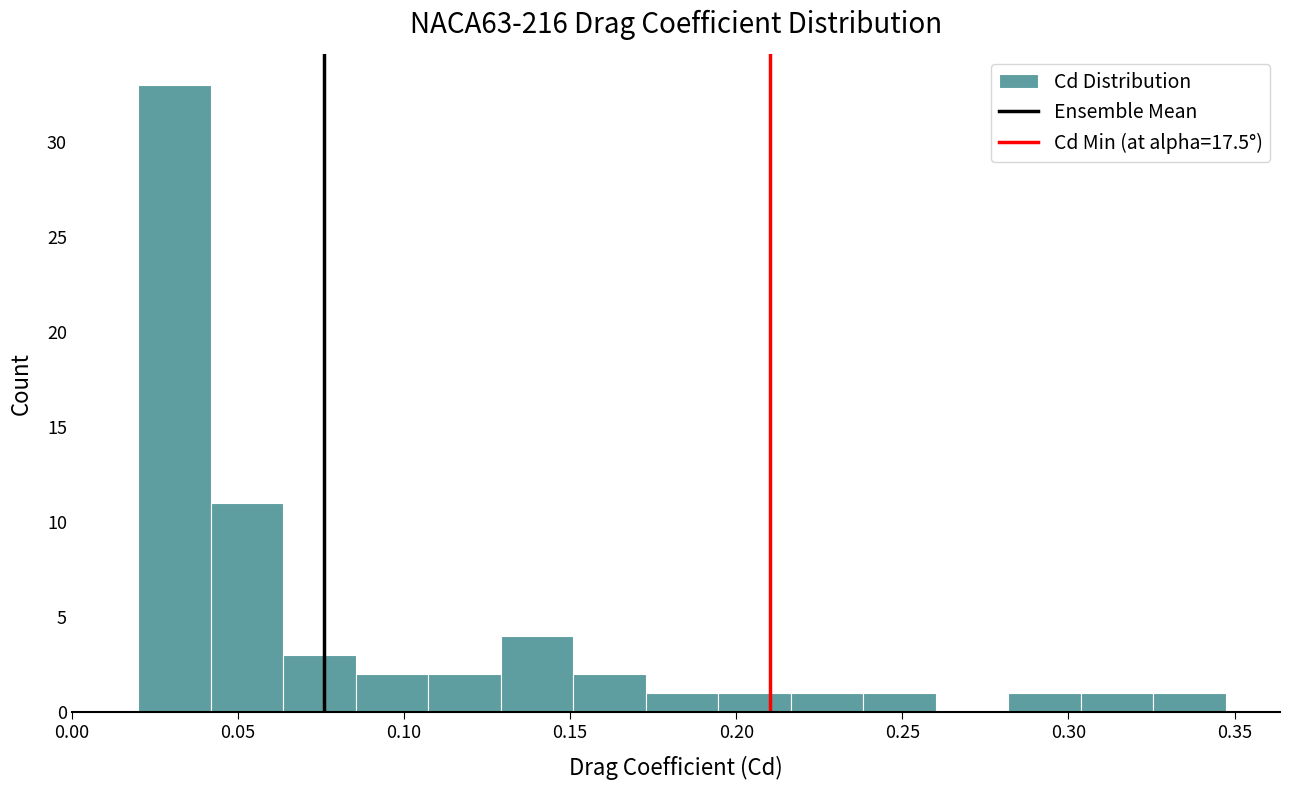

How tall is the bar that spans 0.130 to 0.150 on the x-axis? Neither the bar edges nor the heights are printed on the chart, so give them approximately, as read against the axes.

4